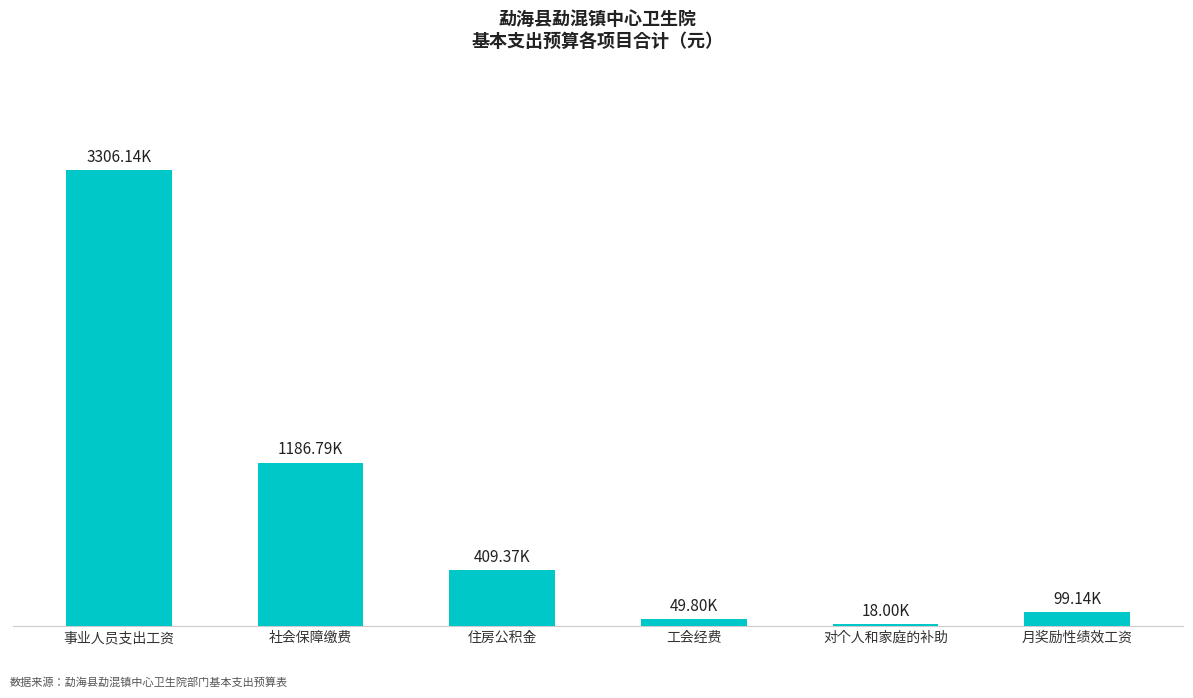

Which label corresponds to the largest value in the chart?

事业人员支出工资